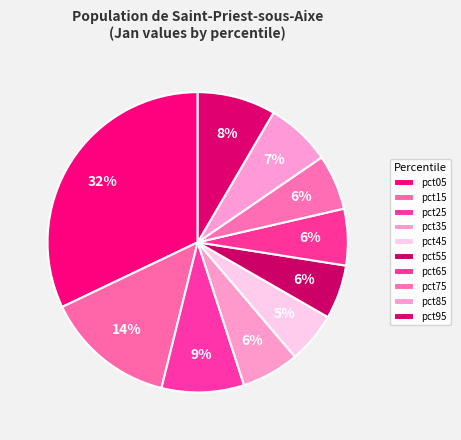

To the nearest percent, what percentage of the pie is pct45?

5%